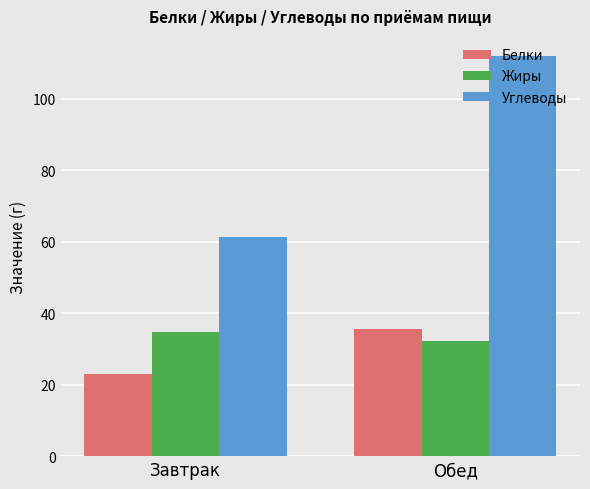

Read the Жиры value at Обед.

32.1